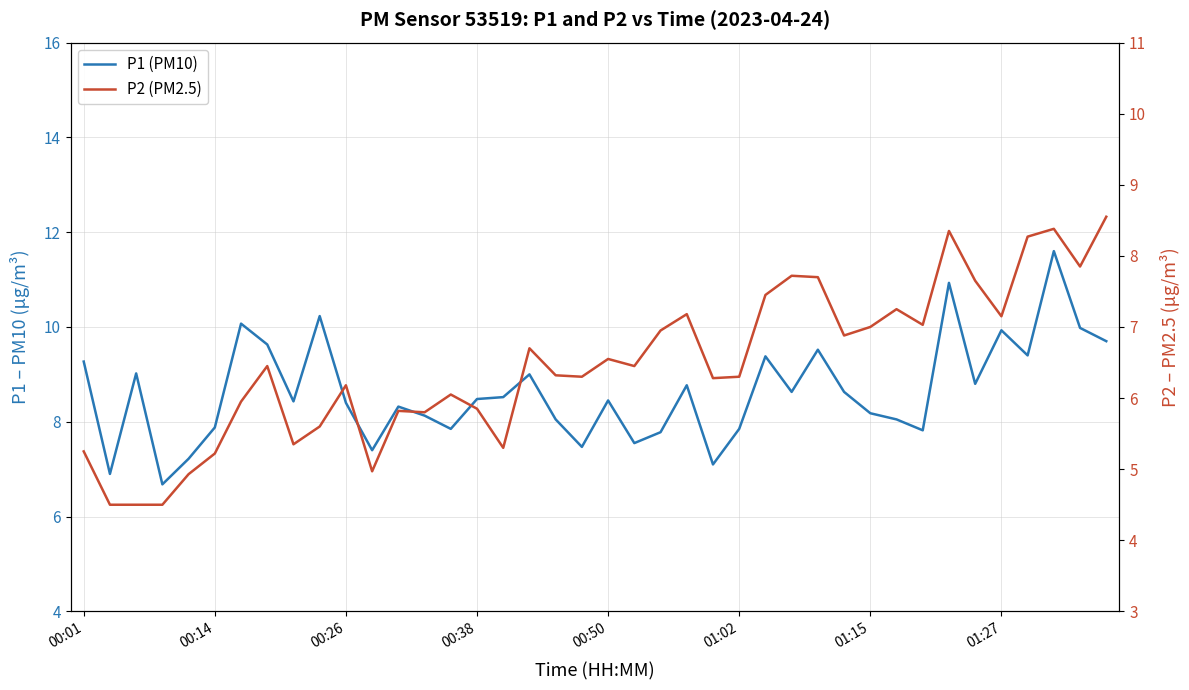

Is this an area chart (filled region under the line)?

No